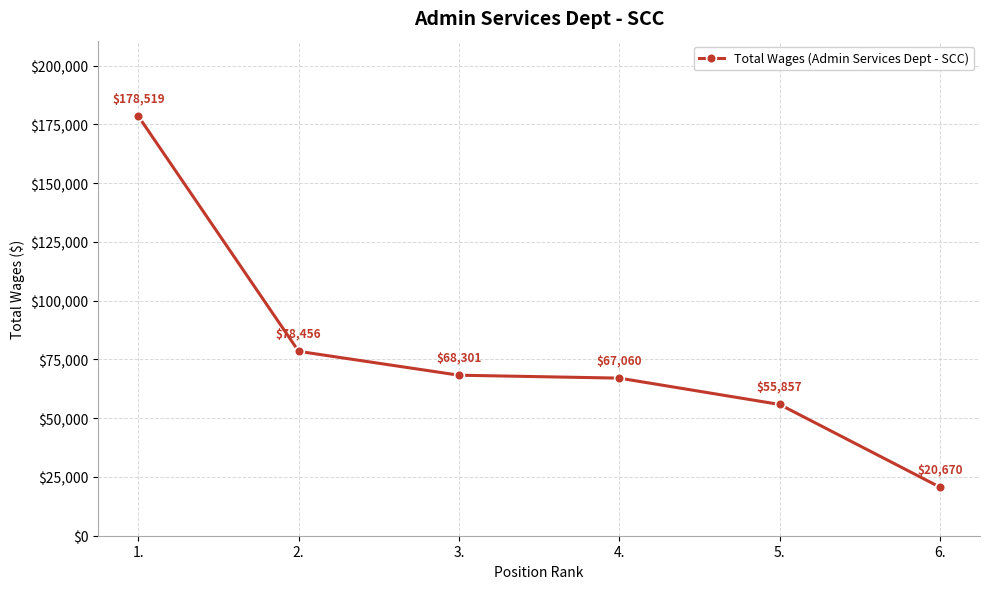

How many categories are shown in the chart?

6